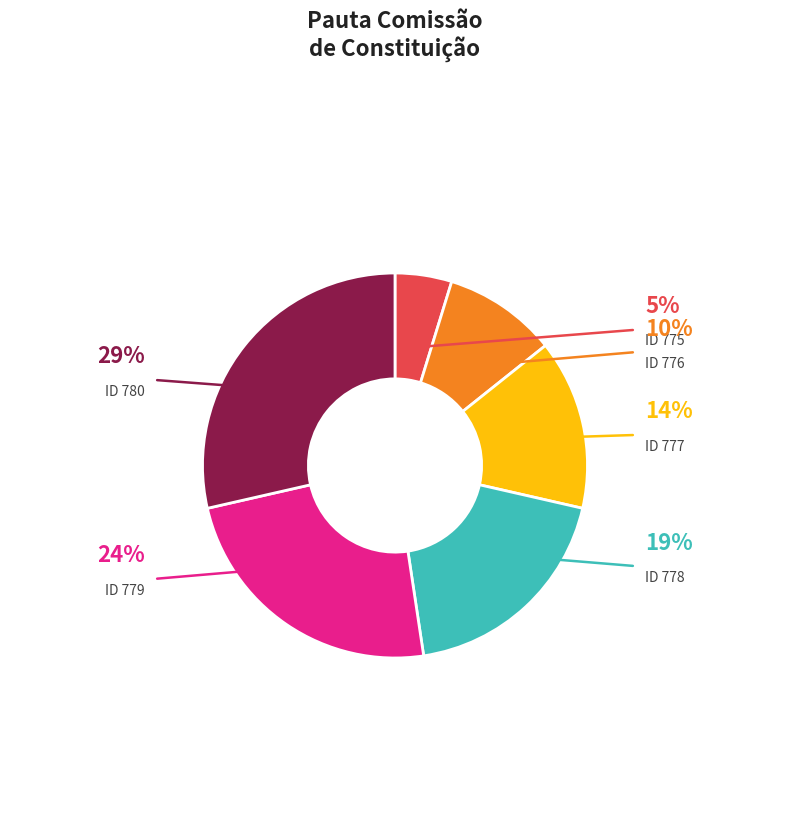

Does any single category account for the majority?

No